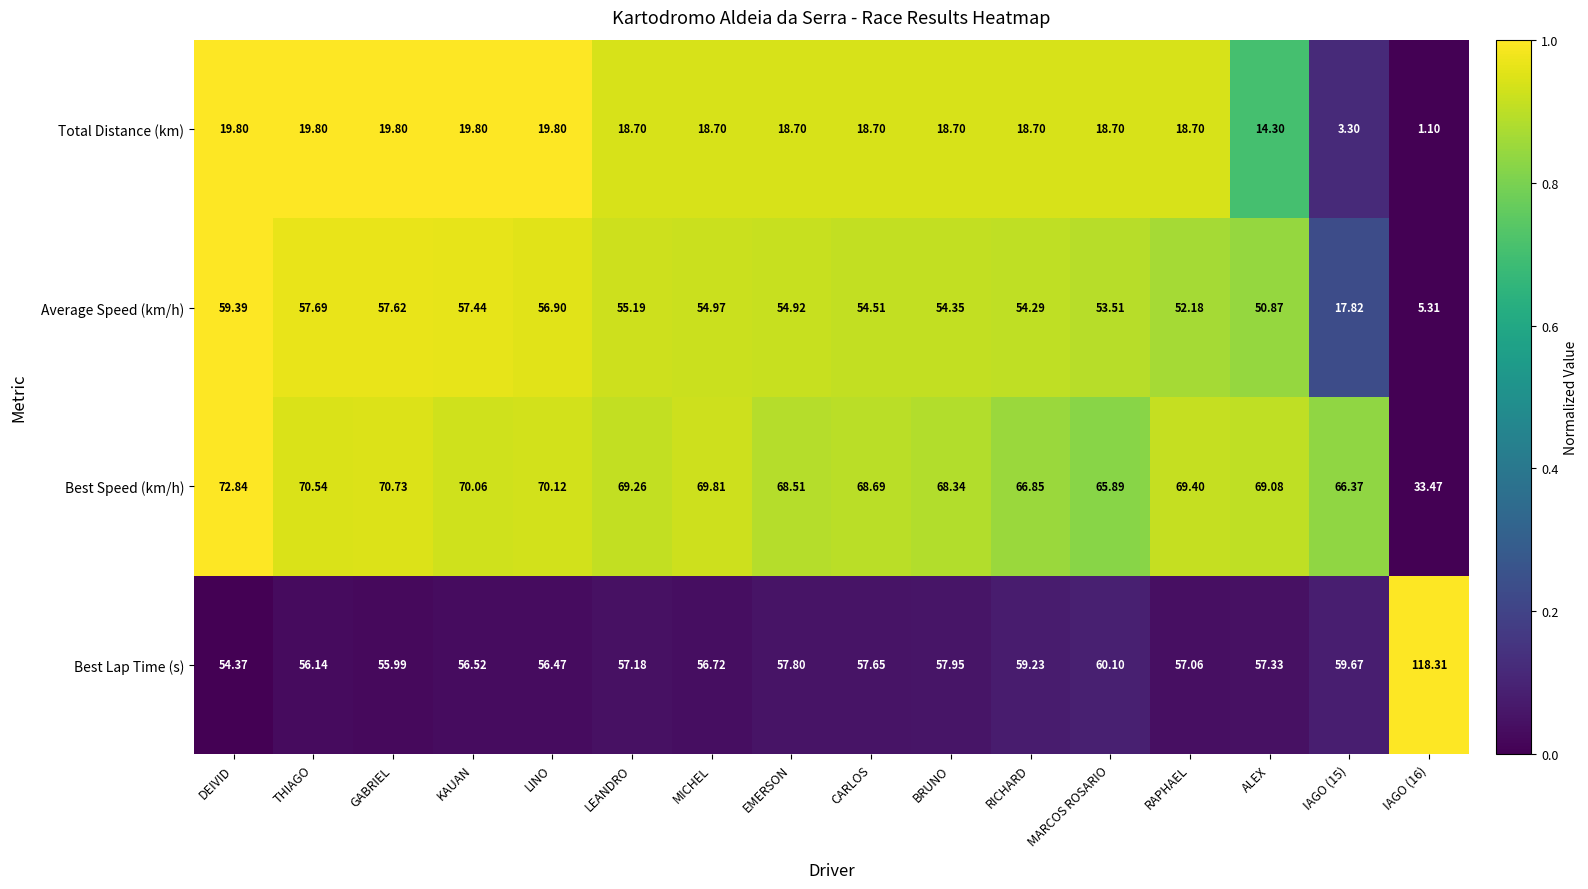

Between RICHARD and ALEX, which series saw the biggest shift?

Total Distance (km)